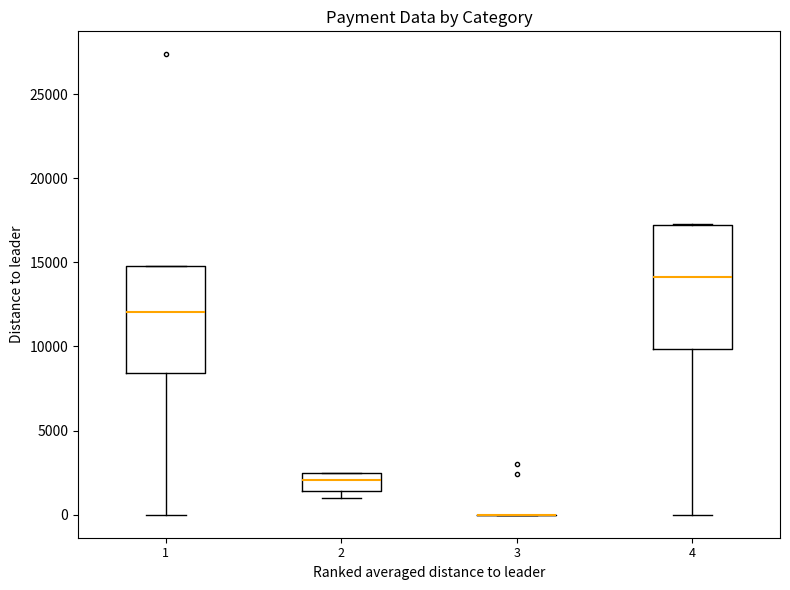

Reading left to right, read every box against the y-axis: the position of its median line, the range the box covers, and the ends of its whiskers. The values are not printed on the chart, so give them approximately, as read against the axis.

1: median 12000, box 8500 to 15000, whiskers 0 to 15000
2: median 2000, box 1500 to 2500, whiskers 1000 to 2500
3: box collapsed to a line at 0, whiskers 0 to 0
4: median 14000, box 10000 to 17000, whiskers 0 to 17500